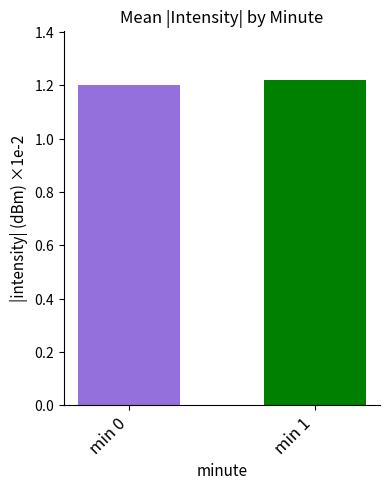

At which label is the value closest to 1?

min 0